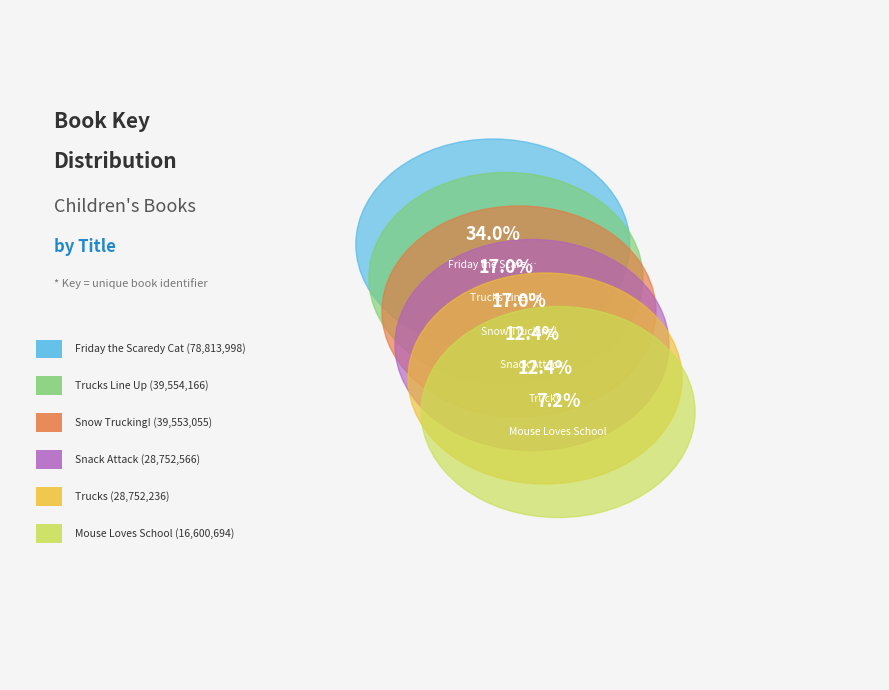

True or false: Snow Trucking! accounts for 5% of the total.

False